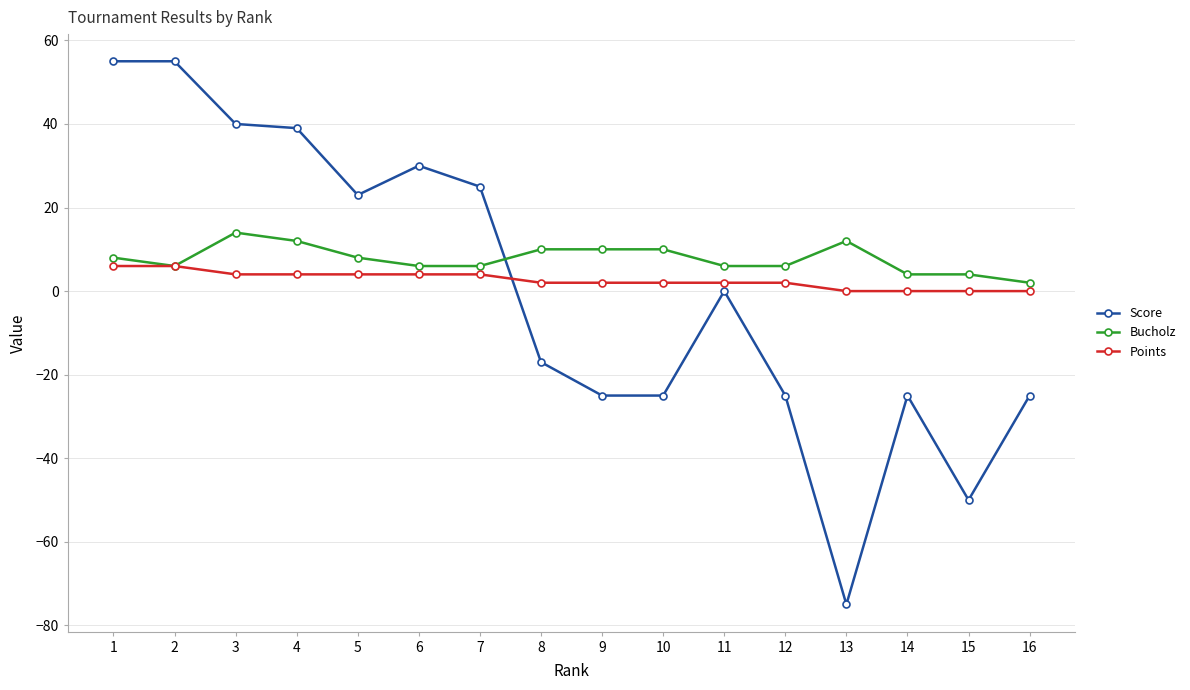

How many categories are shown in the chart?

16